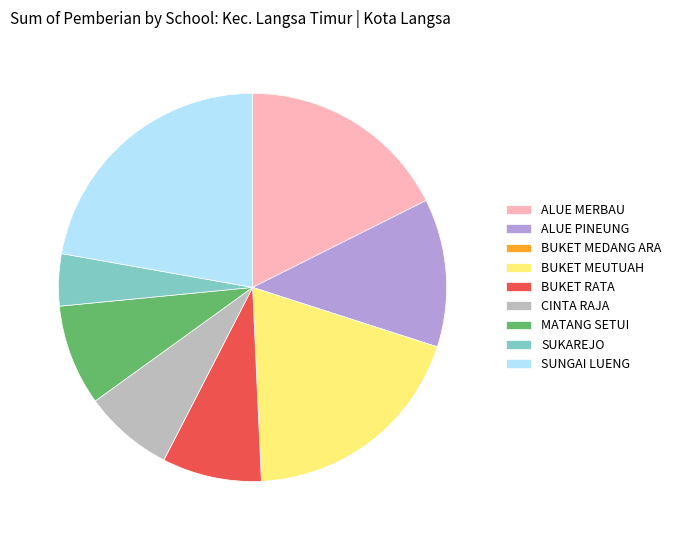

Is there a majority slice in this chart?

No